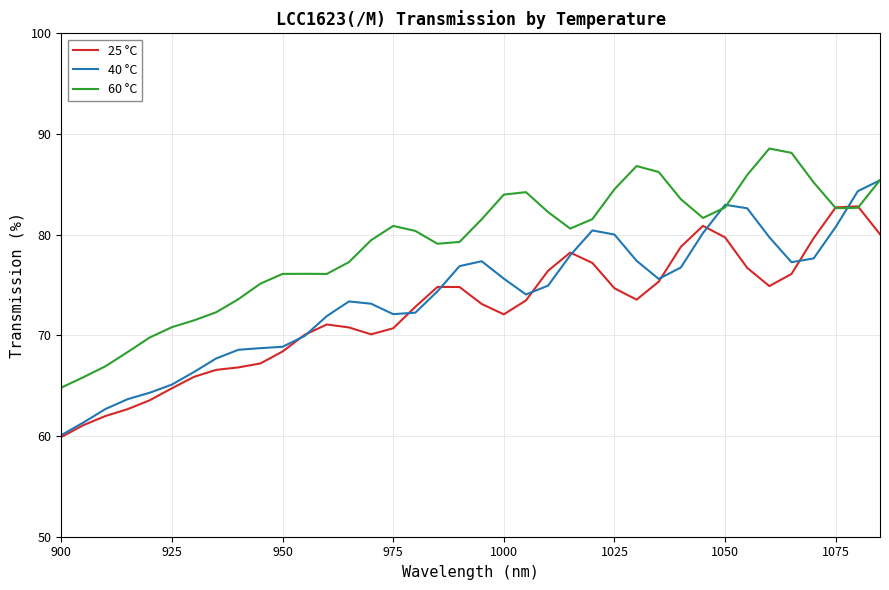

Rank the series by their average value, from lowest to highest.

25 °C, 40 °C, 60 °C